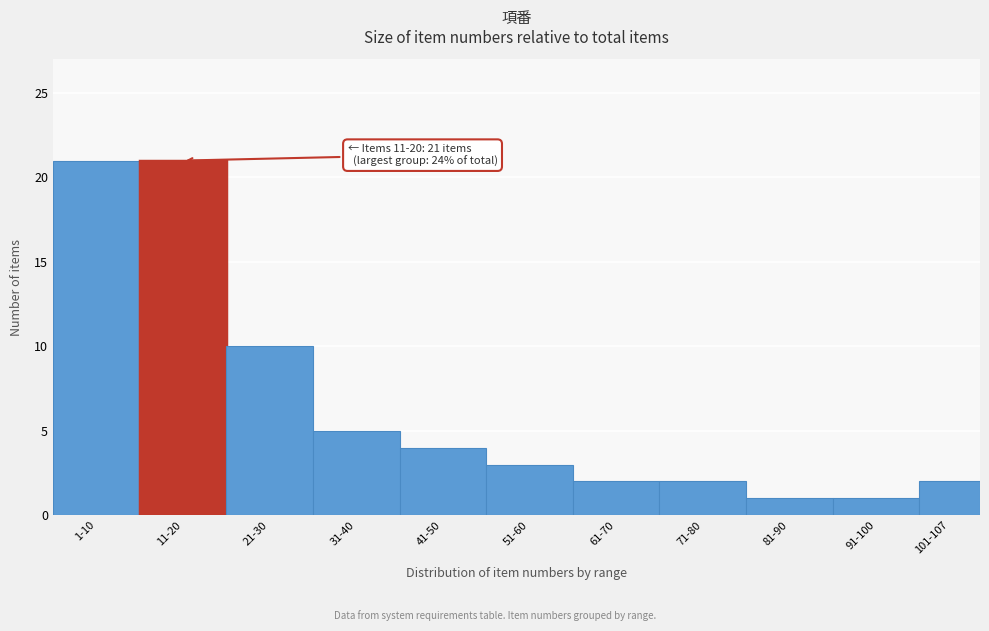

Reading left to right, transcribe all the data shown in this chart.

1-10=21	11-20=21	21-30=10	31-40=5	41-50=4	51-60=3	61-70=2	71-80=2	81-90=1	91-100=1	101-107=2